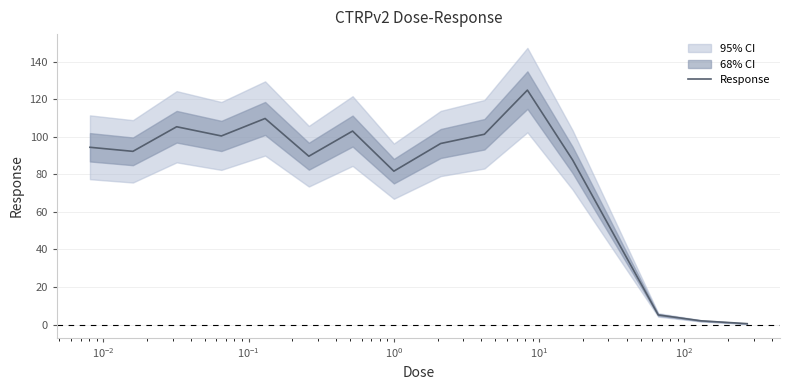

What is the greatest value displayed?

124.8